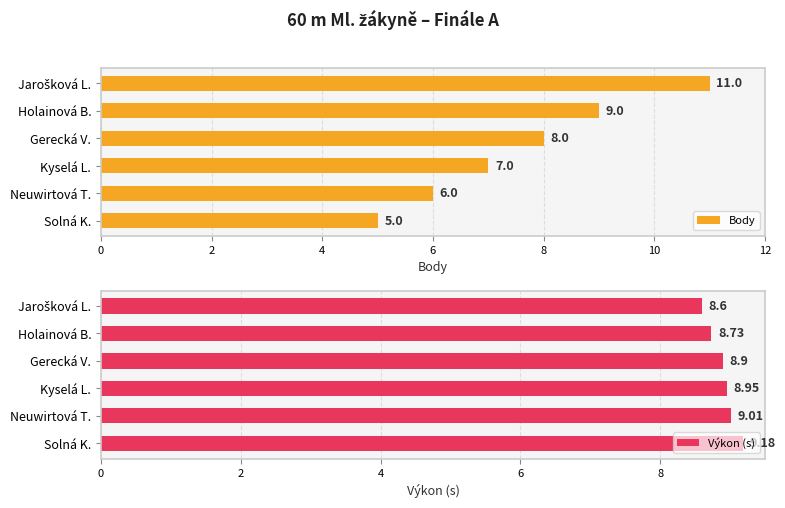

How many values in the Body series exceed 8?

2